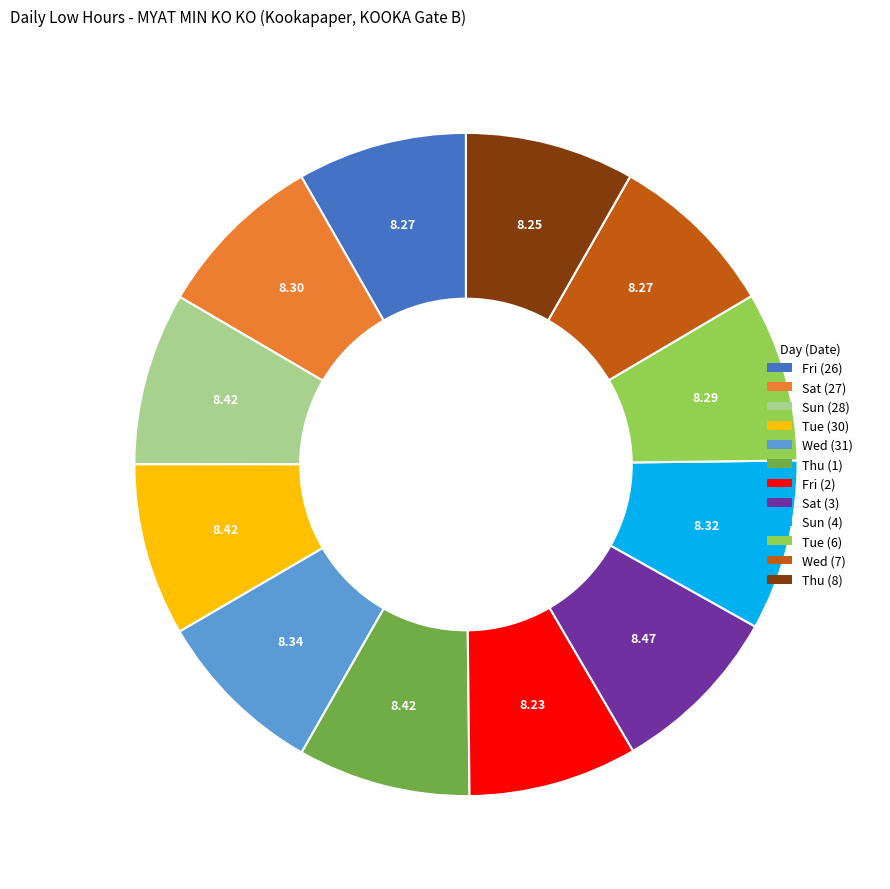

How many slices are in this pie chart?

12